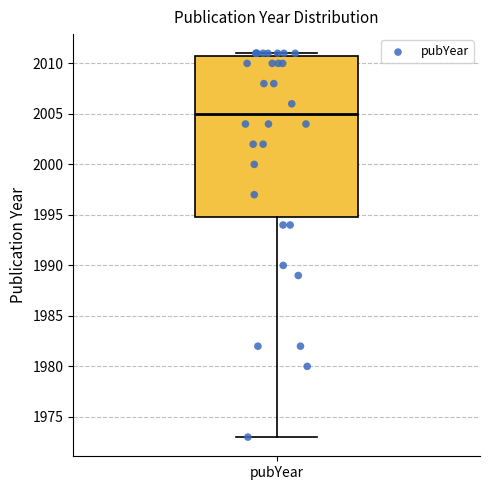

Transcribe this box plot: give where the median line is, the range the box spans, and where the two whiskers end, as read against the y-axis. The values are not printed on the chart, so give them approximately, as read against the axis.

median 2005, box 1995 to 2011, whiskers 1973 to 2011 (just above the box's upper edge)